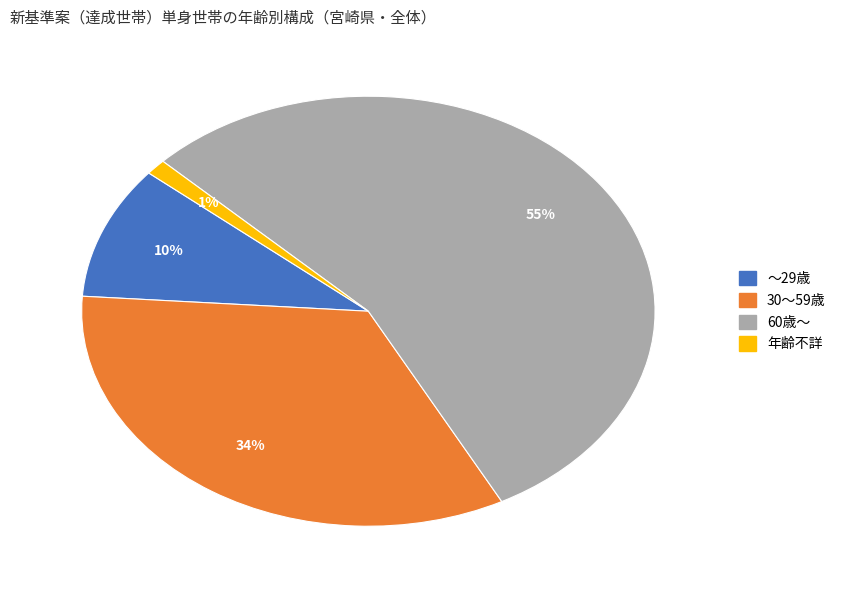

How many slices are in this pie chart?

4